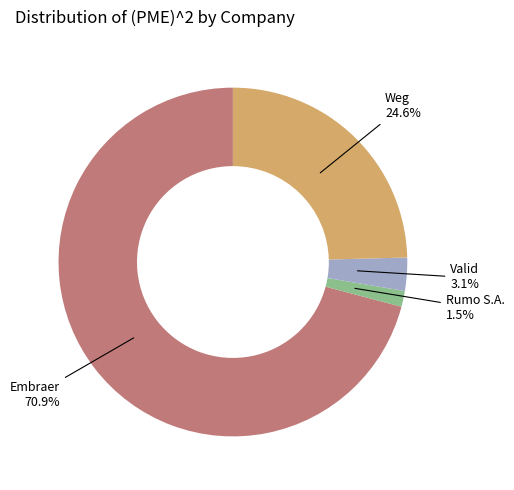

Which slice represents more than half of the pie?

Embraer